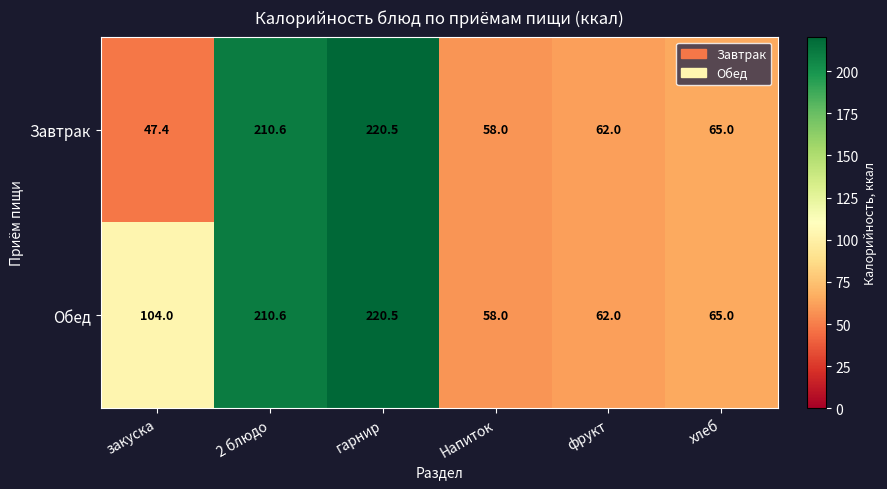

How many data points does each series have?

6